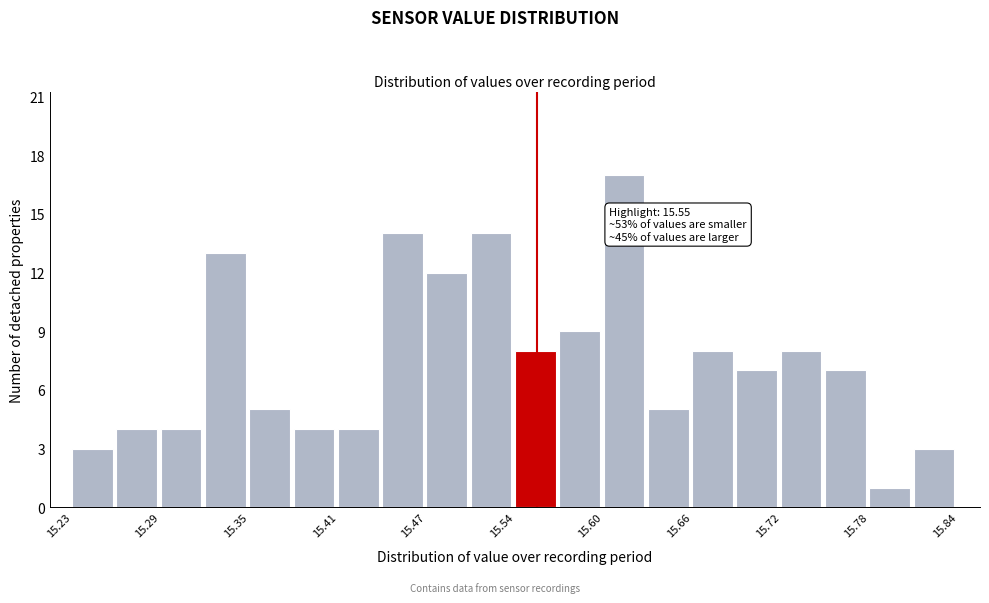

Read against the x-axis, roughly where is the centre of the tallest bar?

15.61